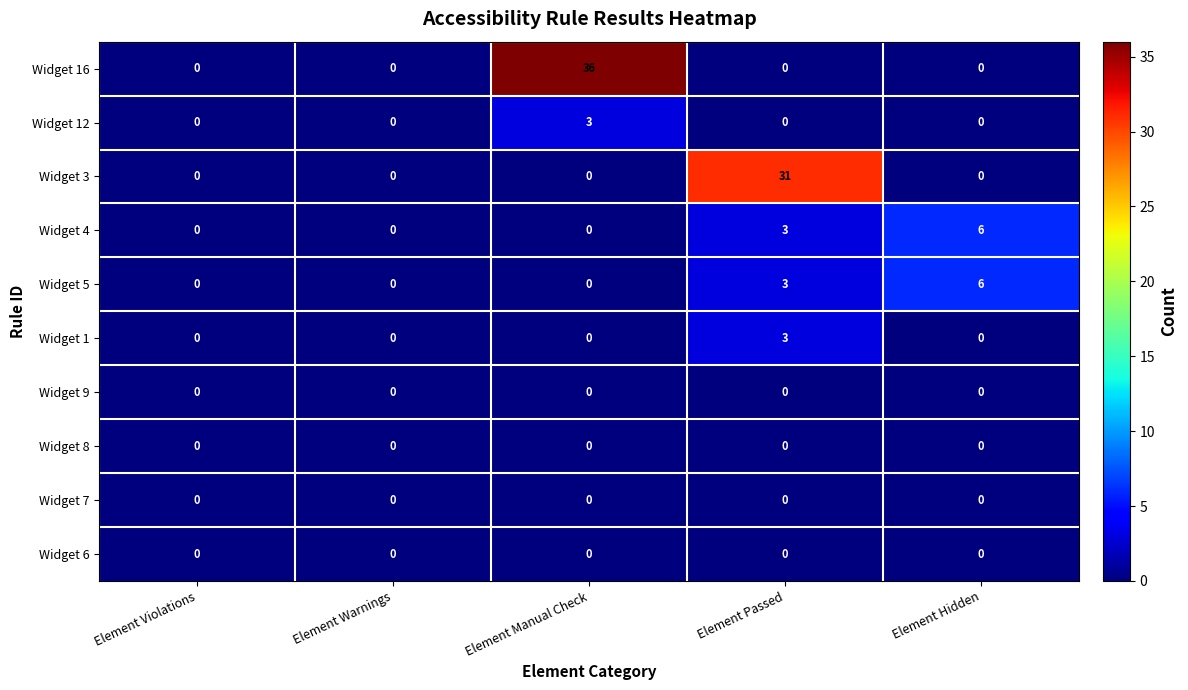

Which label corresponds to the largest value in the chart?

Element Manual Check